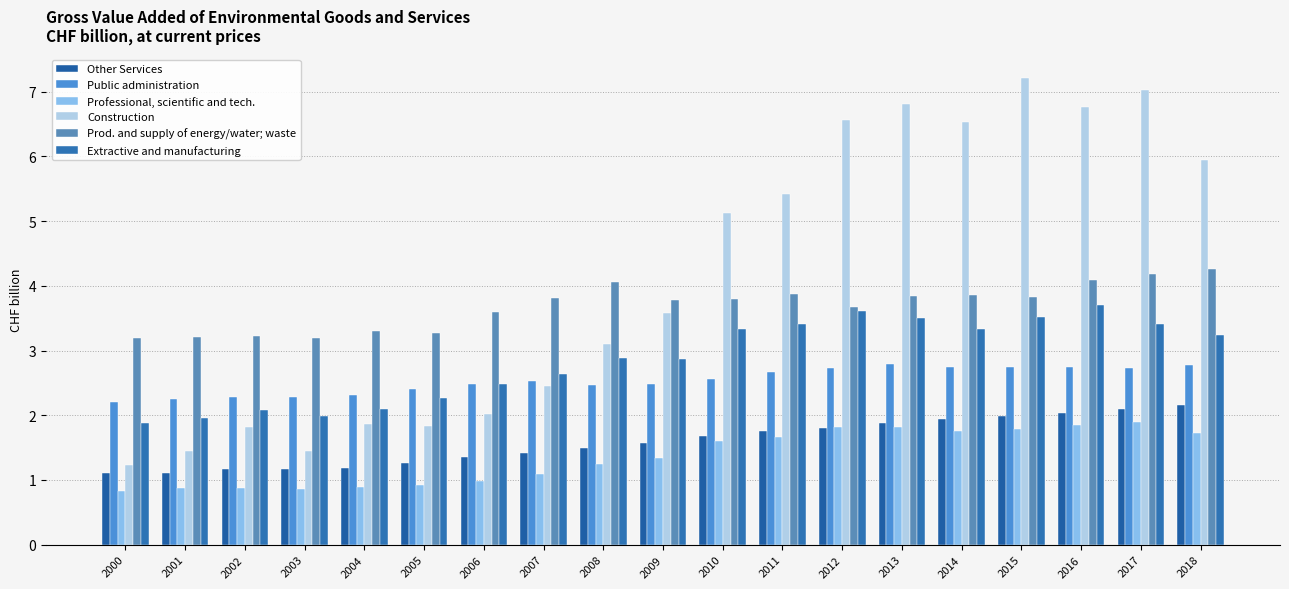

What is the difference between the maximum and minimum values in the Professional, scientific and tech. series?

1.1